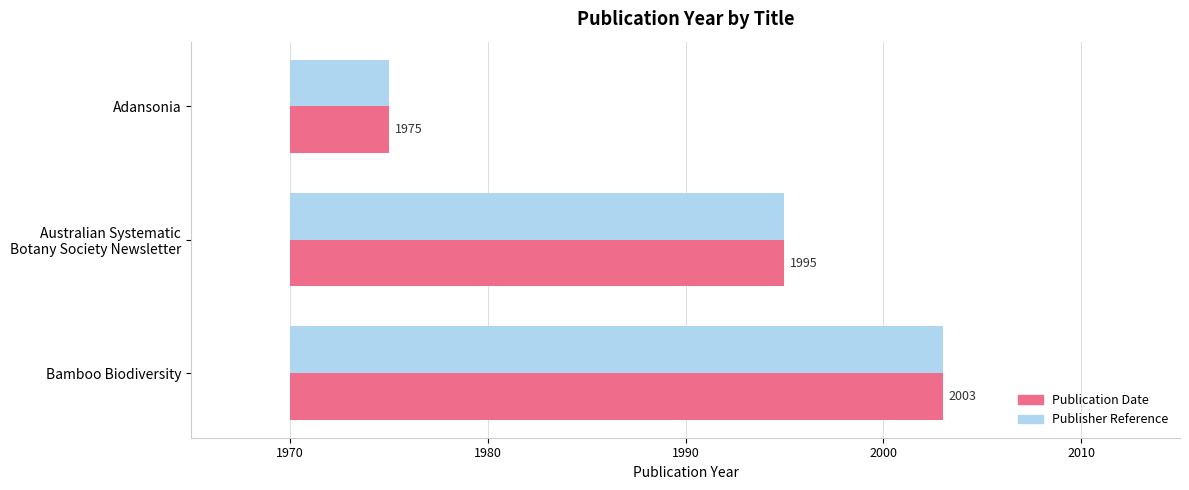

Is it true that Publication Date equals 47 at Bamboo Biodiversity?

False